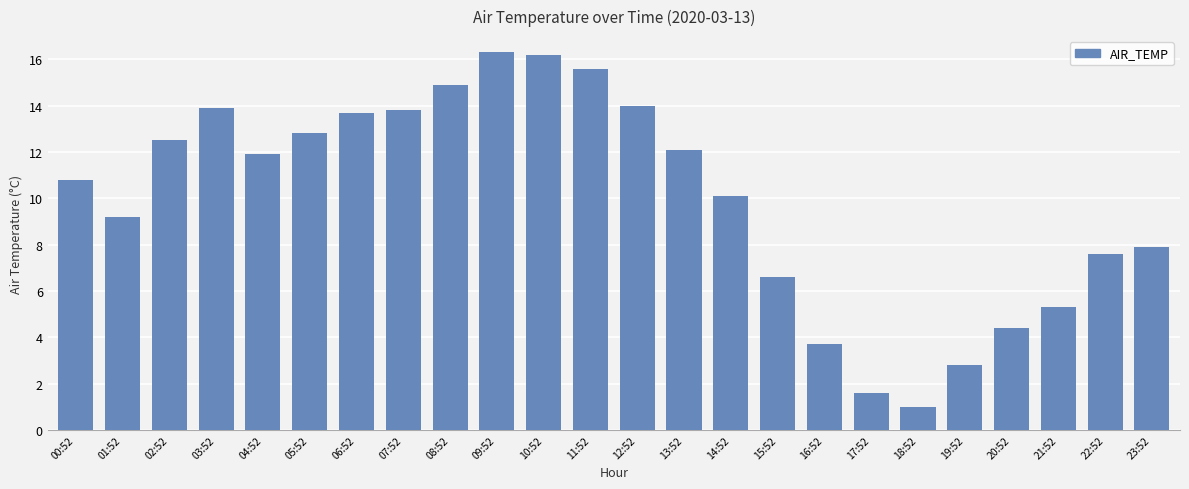

The value at 17:52 is 2.8. True or false?

False